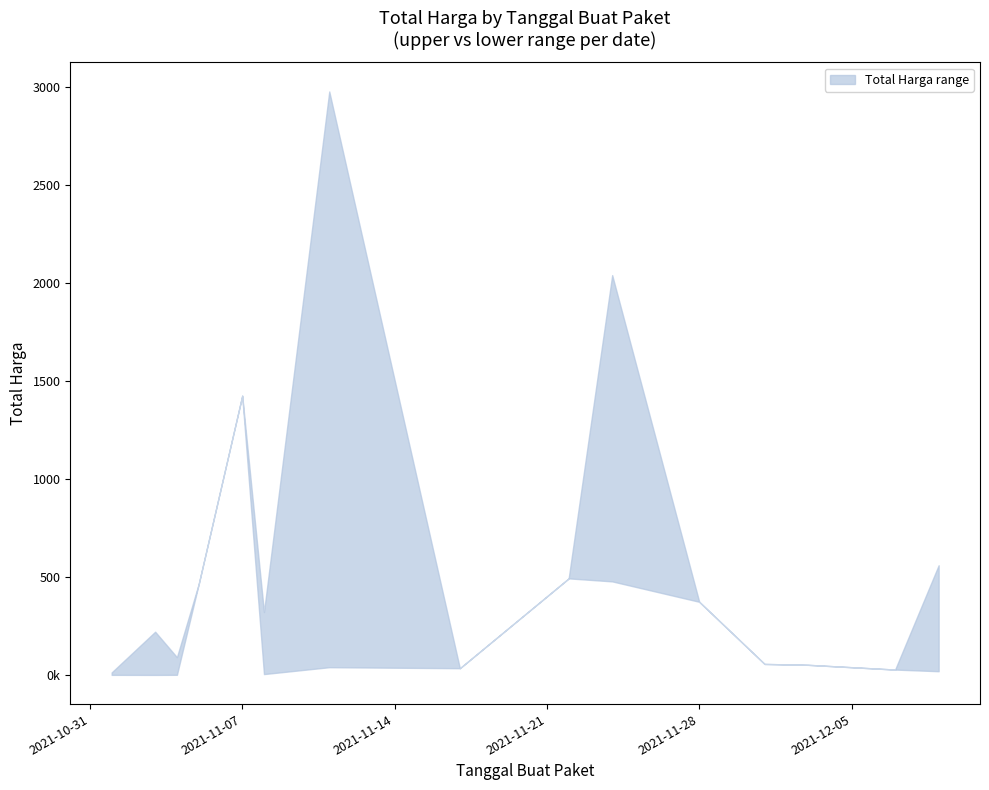

Reading left to right, list all the values displayed in this chart.

Total Harga (upper): 2021-11-01=12787500	2021-11-03=220663270	2021-11-04=90672075	2021-11-05=464002100	2021-11-07=1425867900	2021-11-08=320936000	2021-11-11=2979133240	2021-11-17=34292000	2021-11-22=493000000	2021-11-24=2041324100	2021-11-28=373404000	2021-12-01=56152800	2021-12-03=51601000	2021-12-07=27412000	2021-12-09=559971000
Total Harga (lower): 2021-11-01=333600	2021-11-03=78000	2021-11-04=577875	2021-11-05=464002100	2021-11-07=1425867900	2021-11-08=4350000	2021-11-11=39440000	2021-11-17=34292000	2021-11-22=493000000	2021-11-24=477600000	2021-11-28=373404000	2021-12-01=56152800	2021-12-03=51601000	2021-12-07=27412000	2021-12-09=18900000